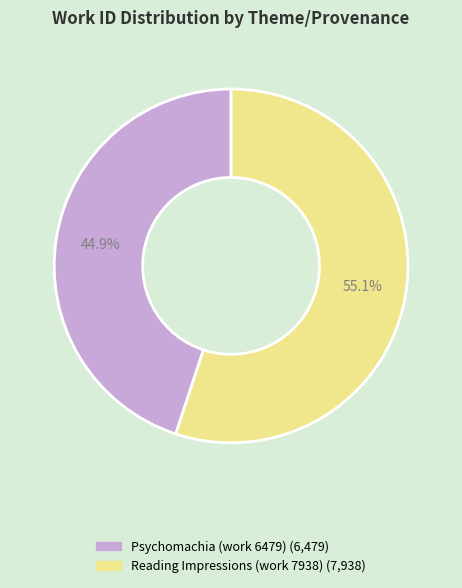

Between Psychomachia (work 6479) and Reading Impressions (work 7938), which is larger?

Reading Impressions (work 7938)